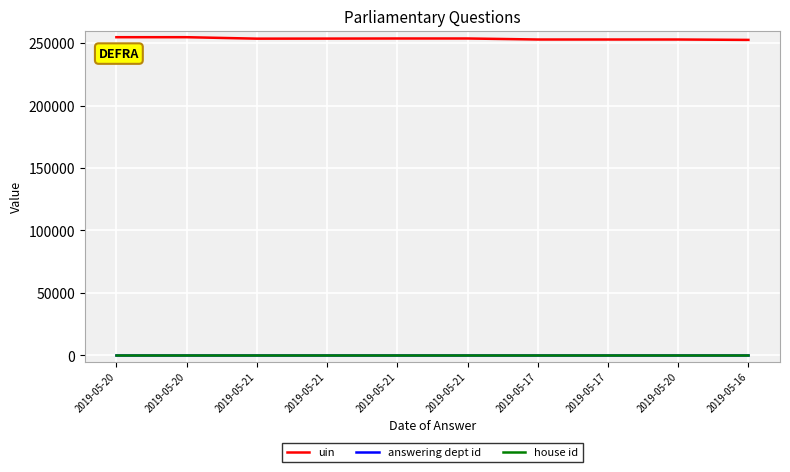

Does the chart have visible grid lines?

Yes